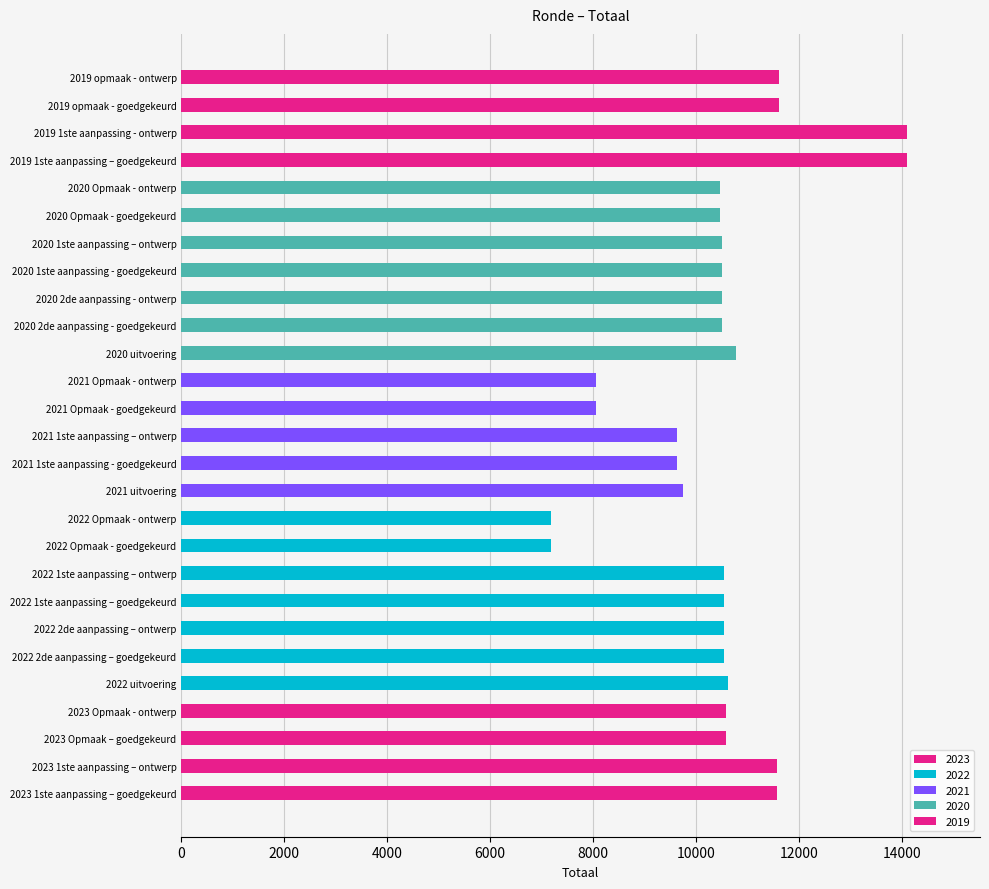

What is the difference between the maximum and minimum values?

6930